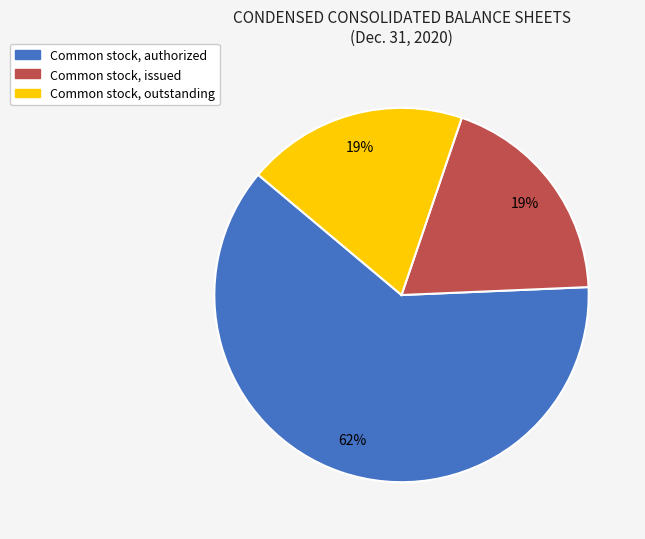

True or false: Common stock, authorized accounts for 62% of the total.

True